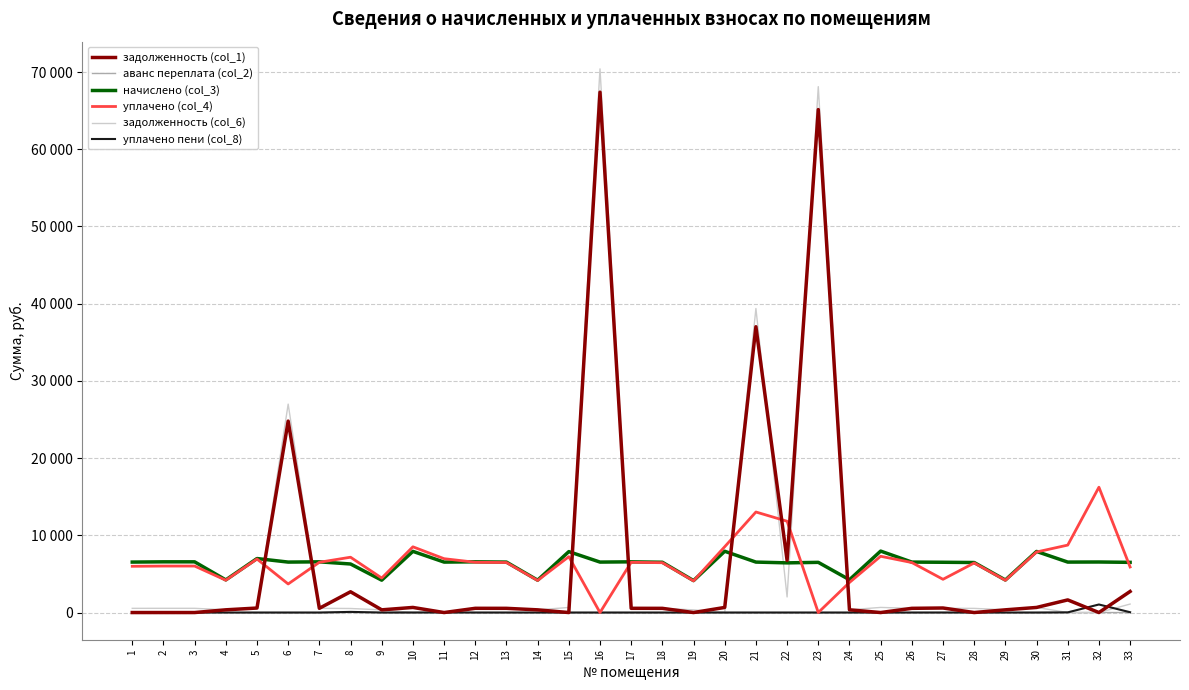

What is the difference between the maximum and minimum values in the начислено (col_3) series?

3821.9